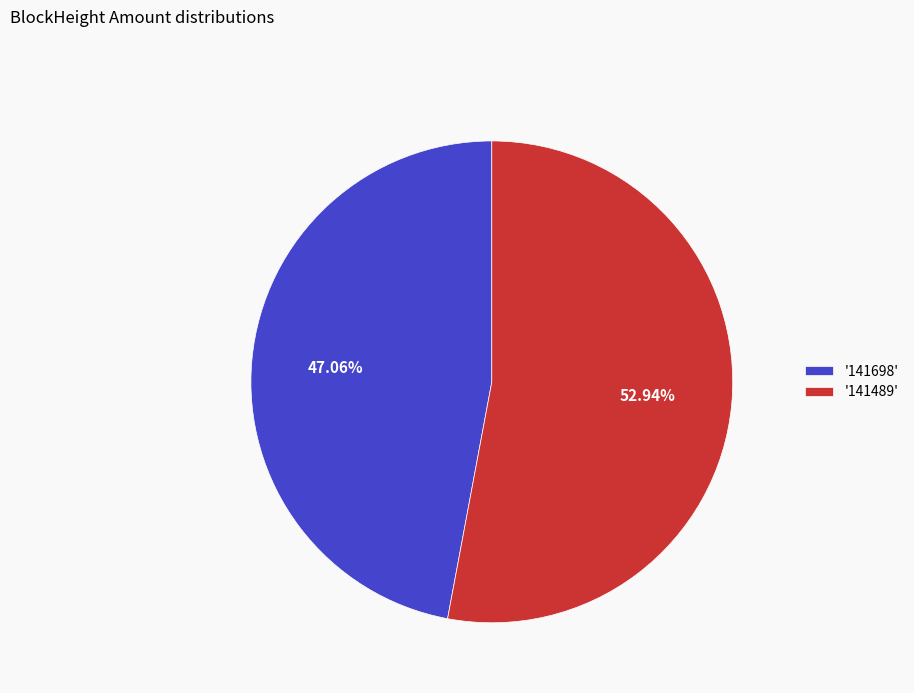

Combined, do '141489' and '141698' account for over 50%?

Yes